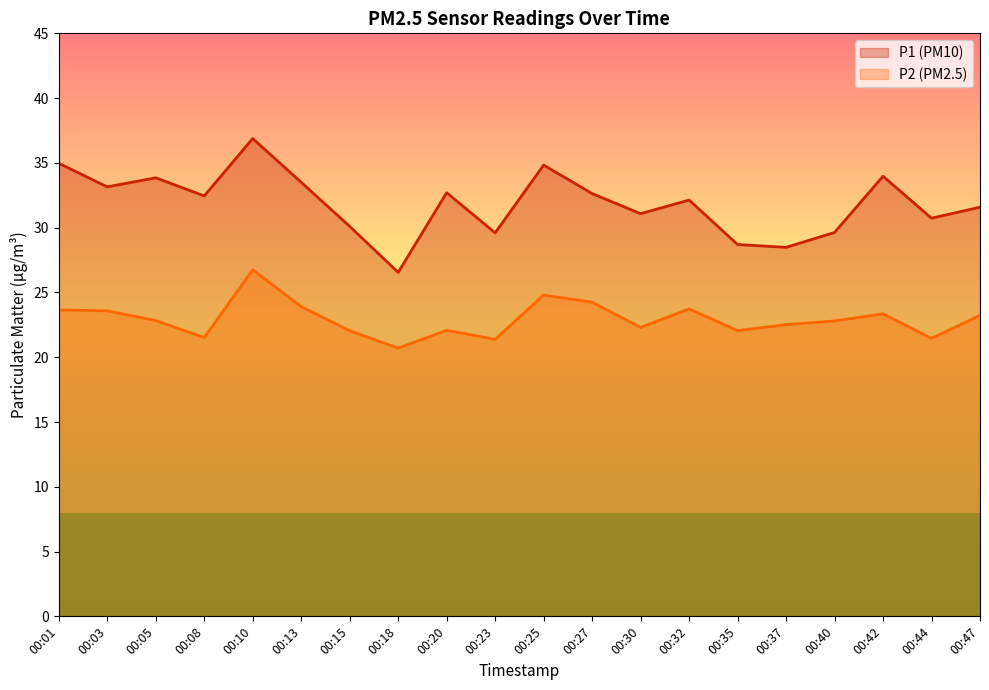

At which category does P1 reach its first local peak?

00:05